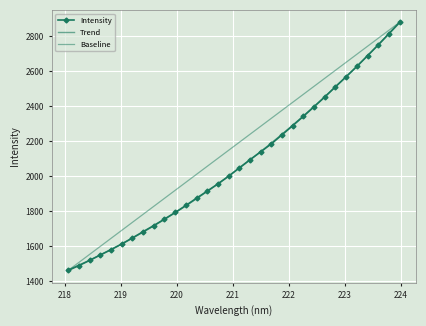

What is the average value?

2075.7